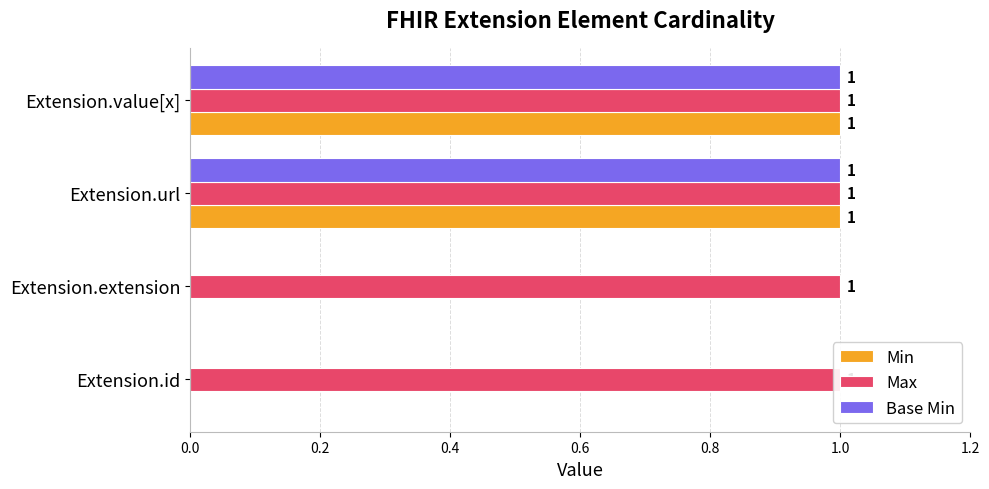

The Min series shows 1.7 at Extension.url. True or false?

False